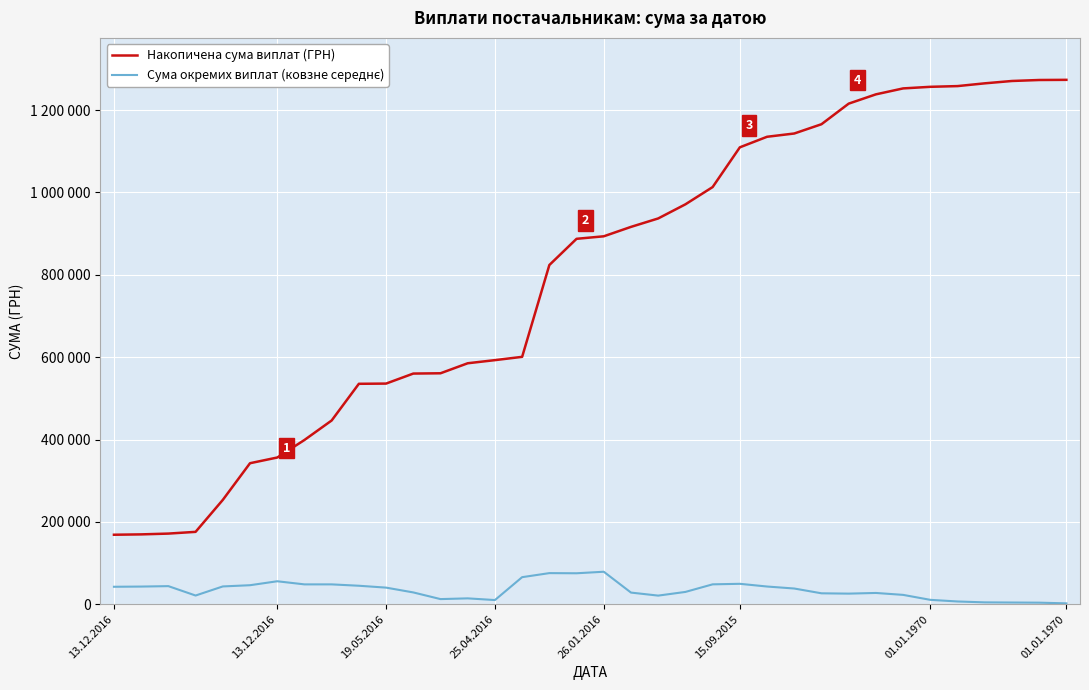

Does the chart have visible grid lines?

Yes